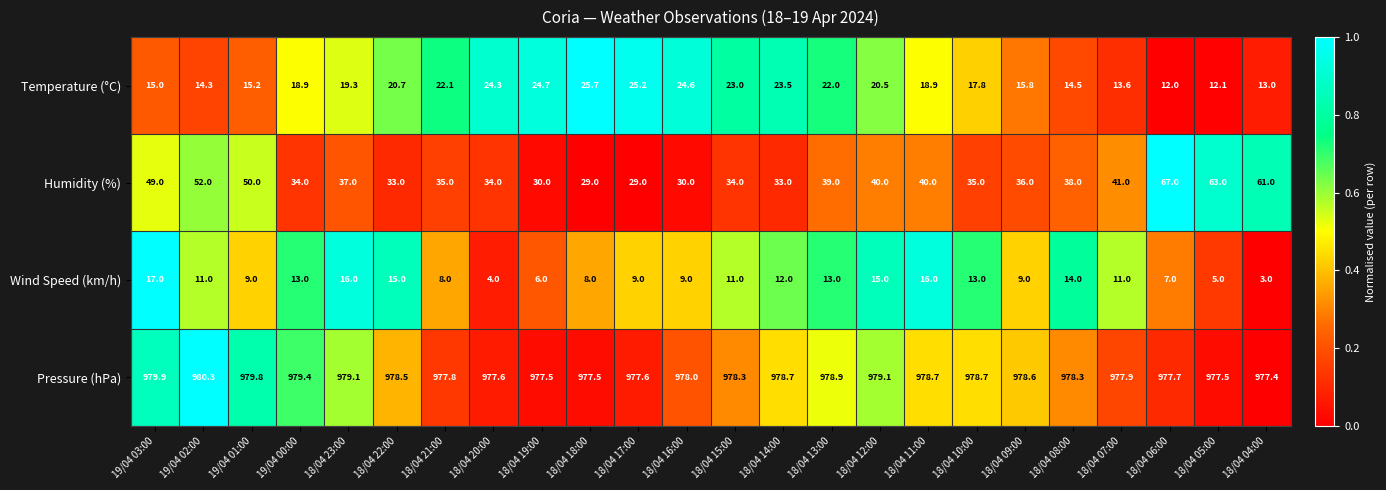

How many categories are shown in the chart?

24